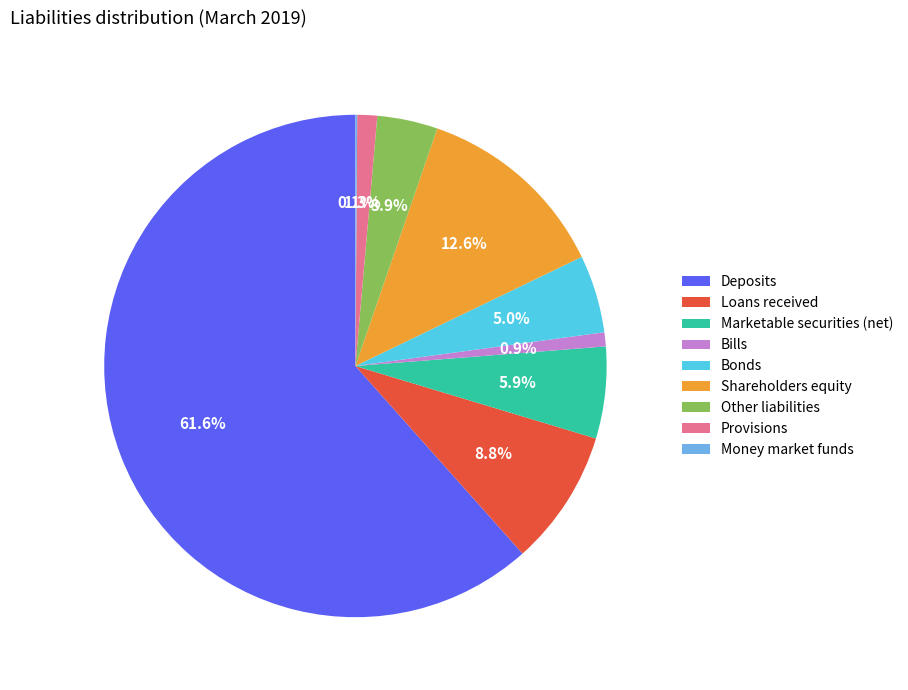

Does Shareholders equity account for over 50% of the chart?

No